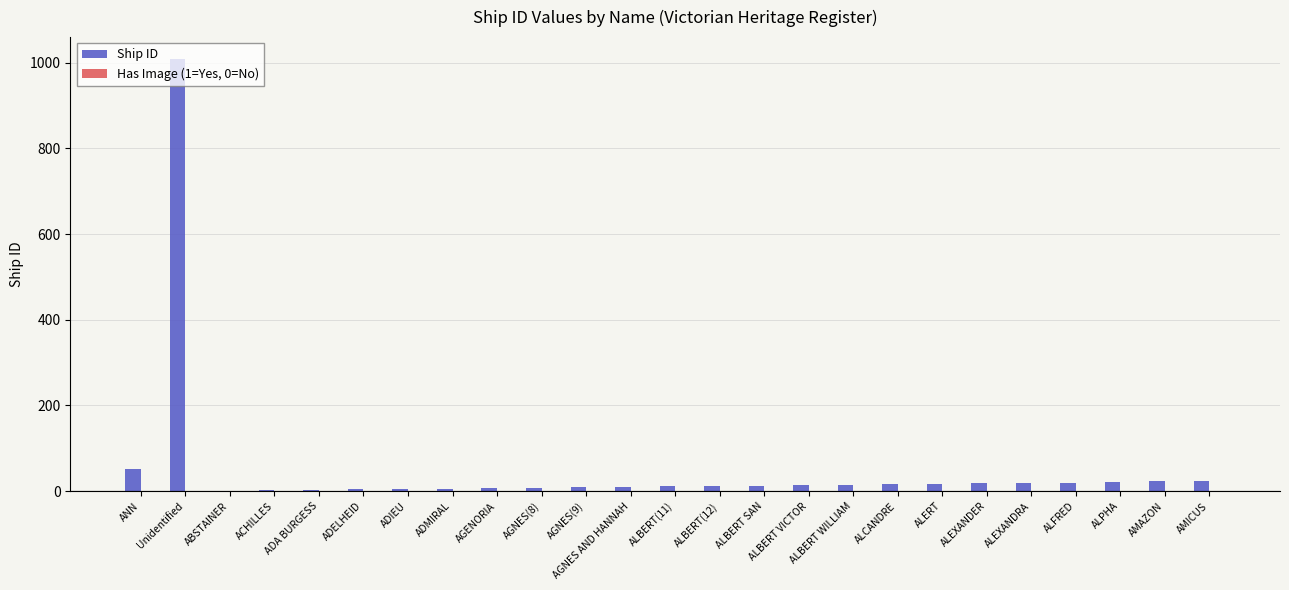

What is the greatest value displayed?

1009